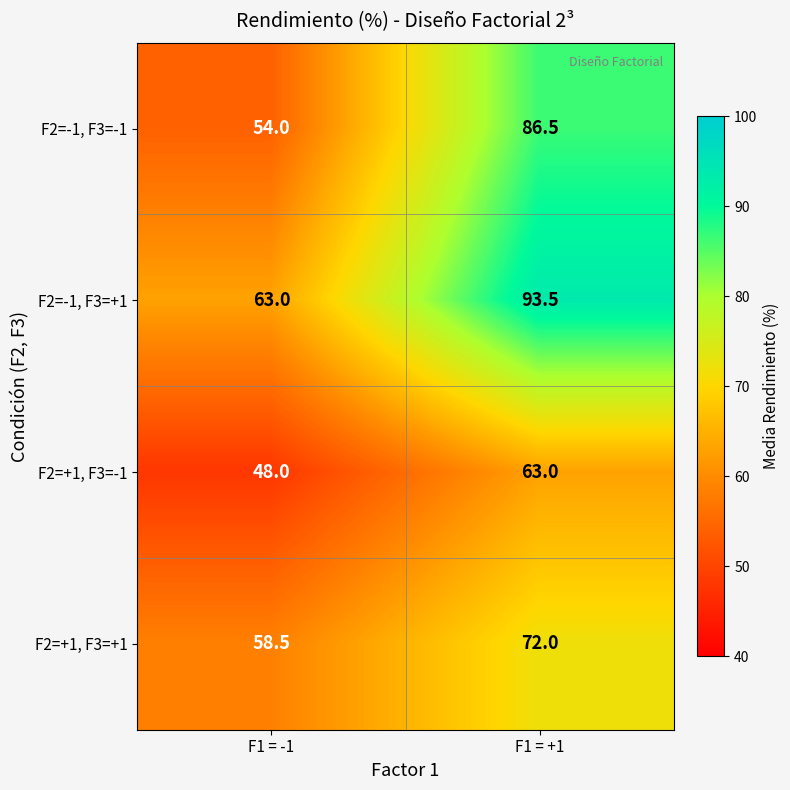

Reading right to left, what are all the values shown in this chart?

F2=-1, F3=-1: 86.5	54.0
F2=-1, F3=+1: 93.5	63.0
F2=+1, F3=-1: 63.0	48.0
F2=+1, F3=+1: 72.0	58.5